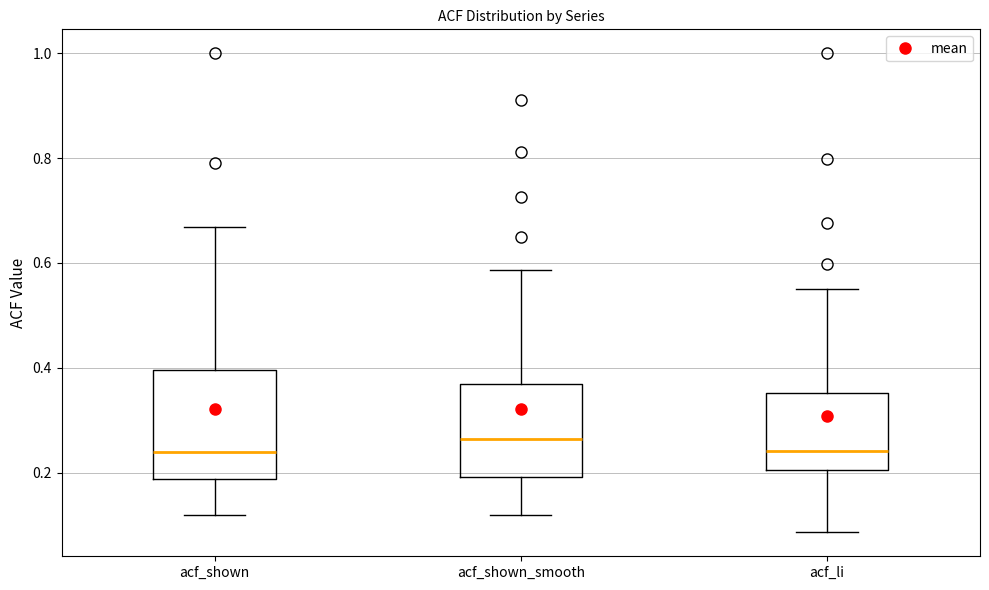

Which box has the highest median line?

acf_shown_smooth